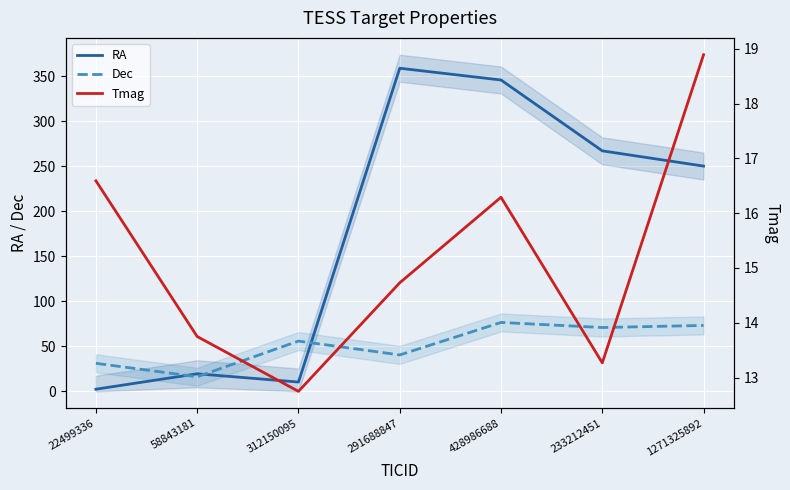

How many interior local peaks does the RA series have?

2